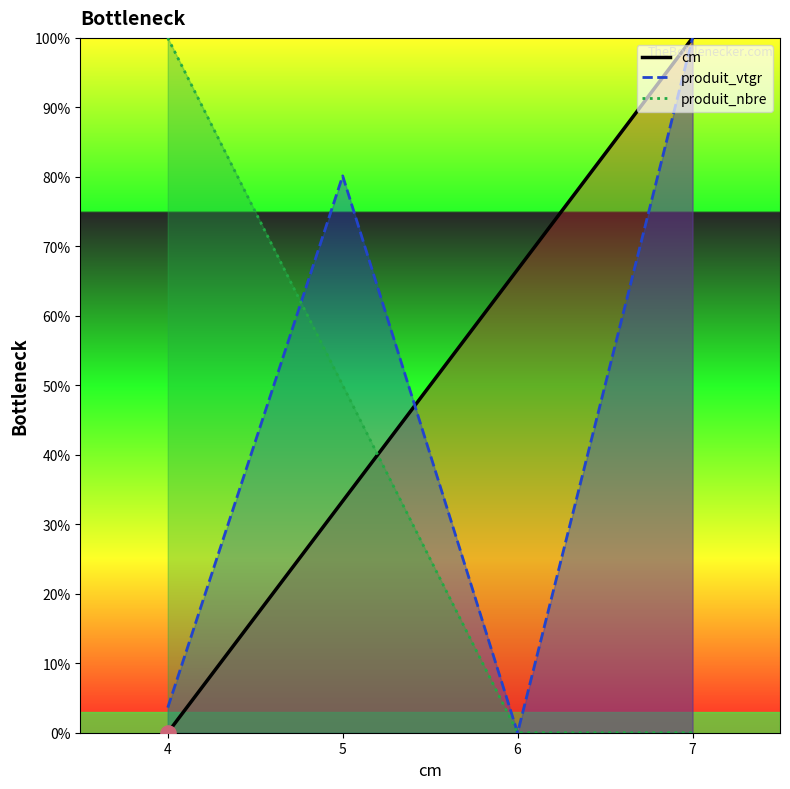

Which series has the widest spread of Y values?

cm